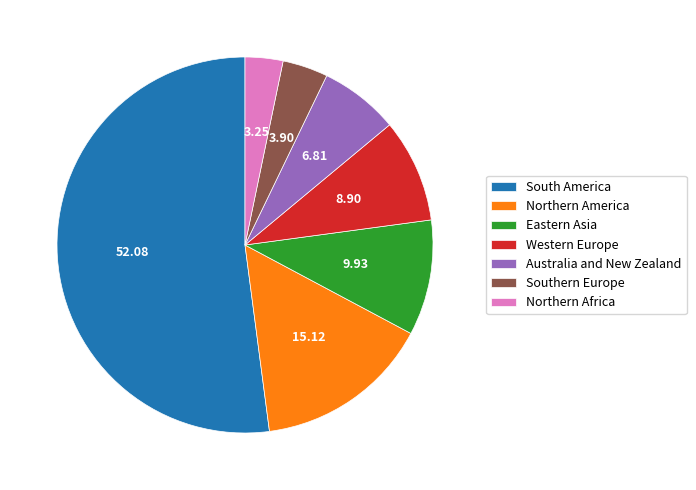

True or false: Western Europe accounts for 1% of the total.

False